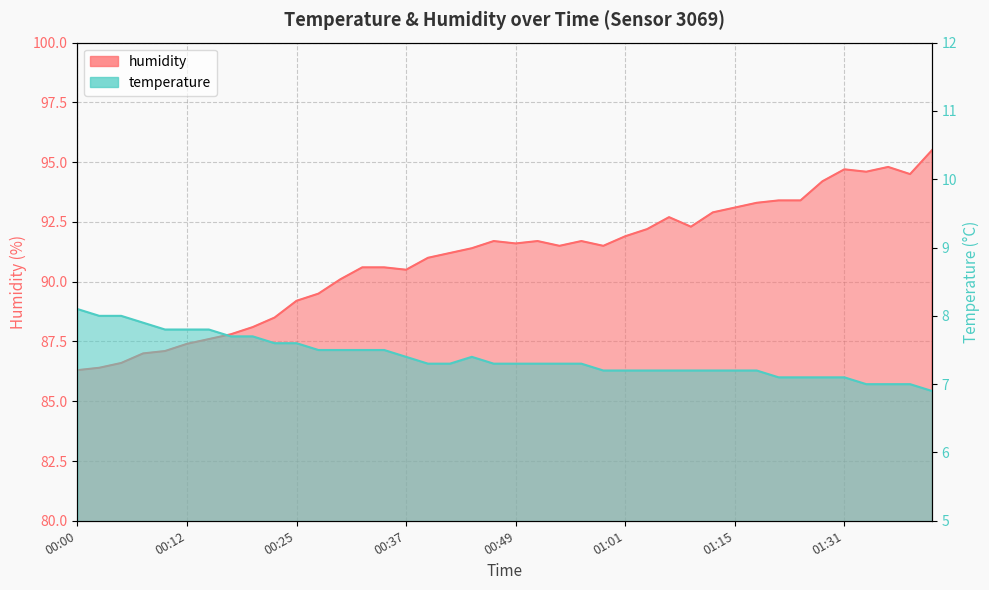

Reading right to left, transcribe all the data shown in this chart.

temperature: 01:40=6.9	01:38=7.0	01:36=7.0	01:33=7.0	01:31=7.1	01:28=7.1	01:23=7.1	01:20=7.1	01:18=7.2	01:15=7.2	01:12=7.2	01:09=7.2	01:07=7.2	01:04=7.2	01:01=7.2	00:59=7.2	00:56=7.3	00:54=7.3	00:51=7.3	00:49=7.3	00:46=7.3	00:44=7.4	00:42=7.3	00:39=7.3	00:37=7.4	00:34=7.5	00:32=7.5	00:29=7.5	00:27=7.5	00:25=7.6	00:22=7.6	00:20=7.7	00:17=7.7	00:15=7.8	00:12=7.8	00:10=7.8	00:08=7.9	00:05=8.0	00:03=8.0	00:00=8.1
humidity: 01:40=95.5	01:38=94.5	01:36=94.8	01:33=94.6	01:31=94.7	01:28=94.2	01:23=93.4	01:20=93.4	01:18=93.3	01:15=93.1	01:12=92.9	01:09=92.3	01:07=92.7	01:04=92.2	01:01=91.9	00:59=91.5	00:56=91.7	00:54=91.5	00:51=91.7	00:49=91.6	00:46=91.7	00:44=91.4	00:42=91.2	00:39=91.0	00:37=90.5	00:34=90.6	00:32=90.6	00:29=90.1	00:27=89.5	00:25=89.2	00:22=88.5	00:20=88.1	00:17=87.8	00:15=87.6	00:12=87.4	00:10=87.1	00:08=87.0	00:05=86.6	00:03=86.4	00:00=86.3